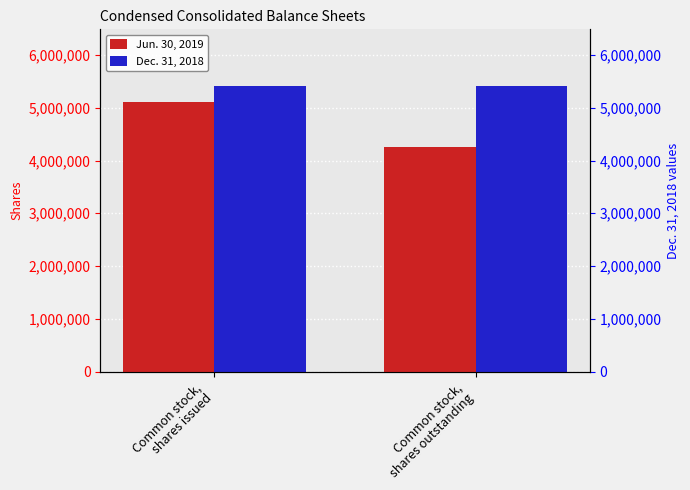

How many data points in Jun. 30, 2019 are less than 5107791?

1